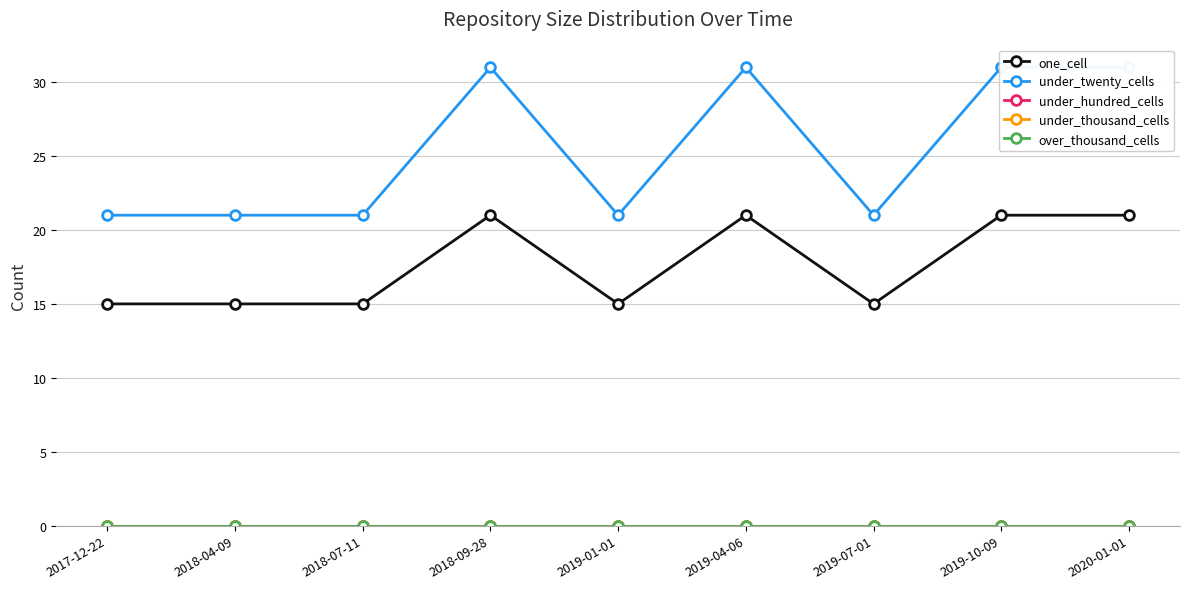

True or false: under_hundred_cells and under_thousand_cells cross at least once.

False